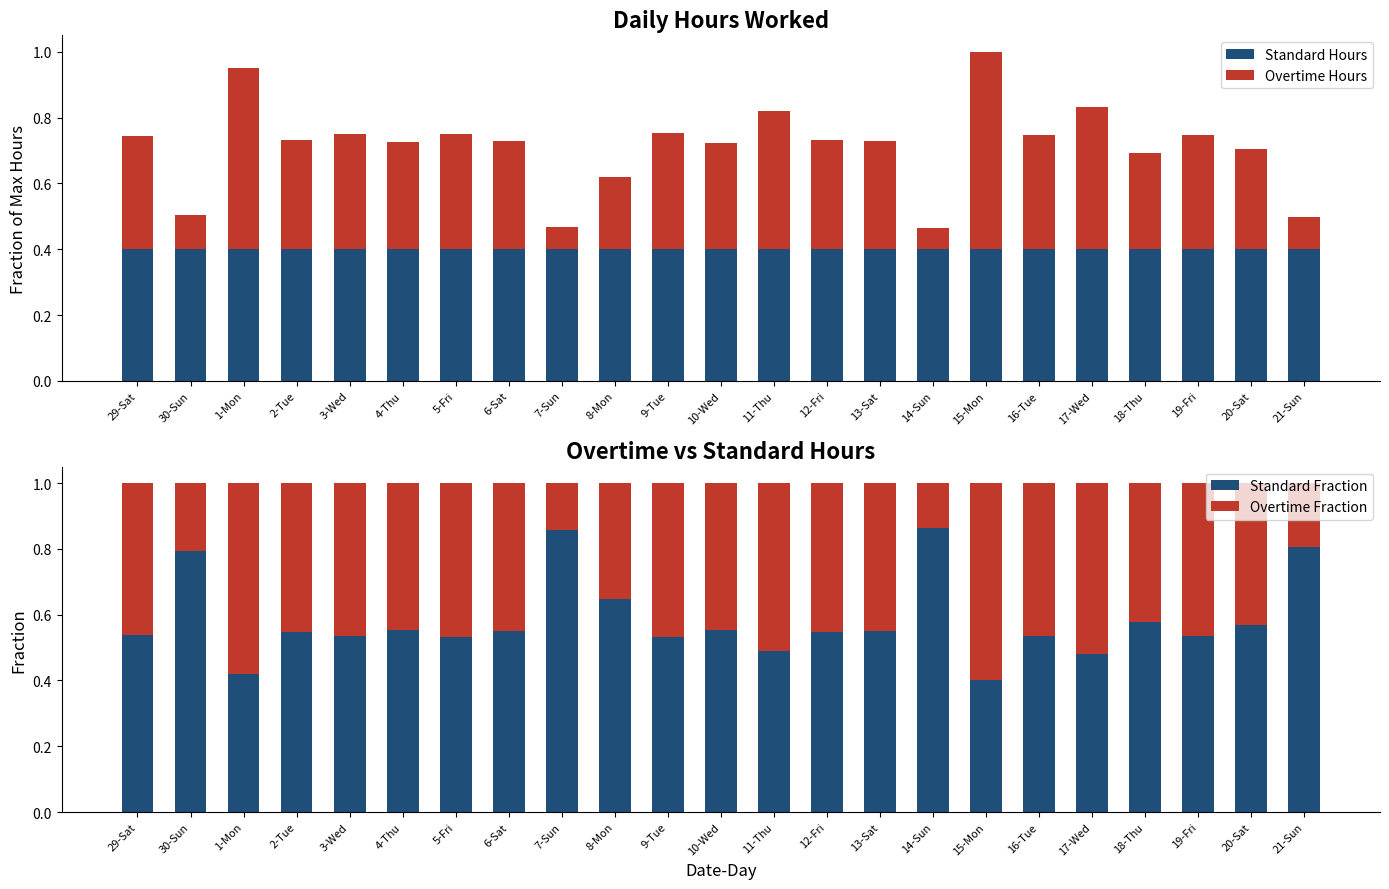

The value of Standard Fraction at 9-Tue is 0.5. True or false?

True